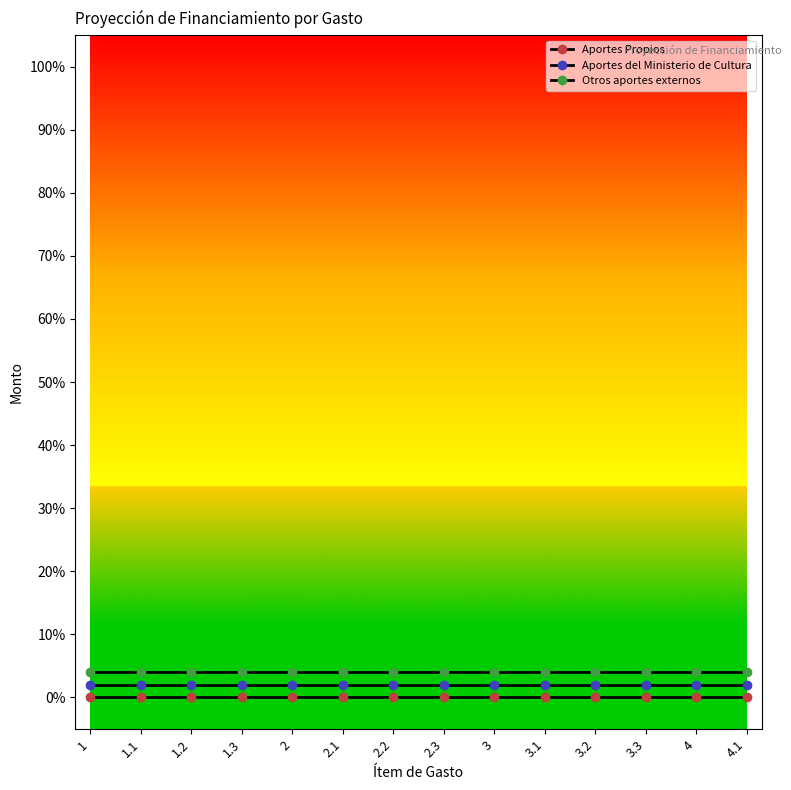

Reading right to left, extract all data points from this chart.

Aportes Propios: 0	0	0	0	0	0	0	0	0	0	0	0	0	0
Aportes del Ministerio de Cultura: 2	2	2	2	2	2	2	2	2	2	2	2	2	2
Otros aportes externos: 4	4	4	4	4	4	4	4	4	4	4	4	4	4